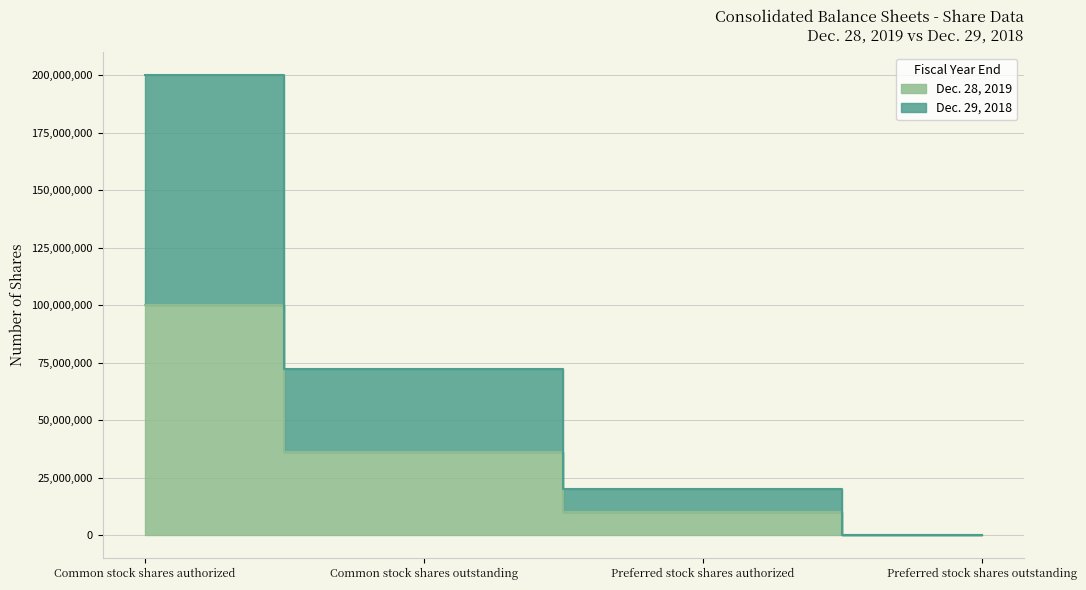

The value of Dec. 29, 2018 at Preferred stock shares authorized is 20000000. True or false?

True